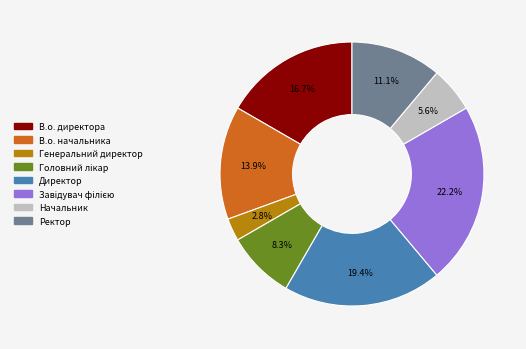

To the nearest percent, what portion does Ректор represent?

11%